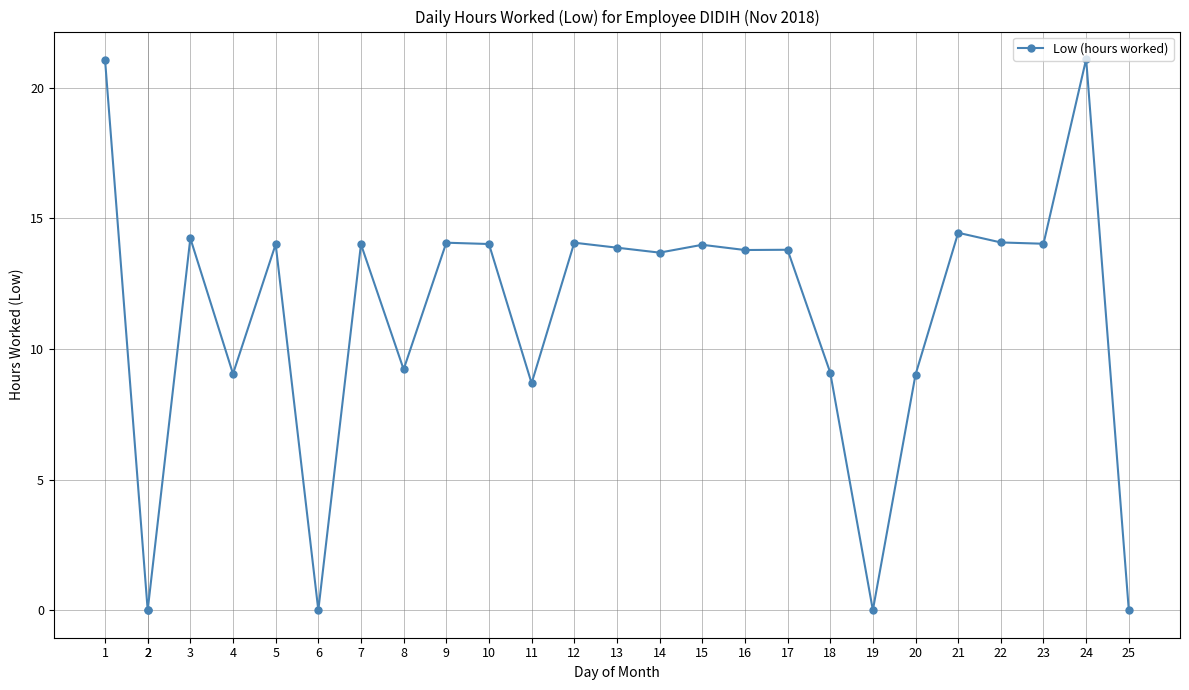

Rank the categories by value from lowest to highest.

2, 2, 6, 19, 25, 11, 20, 4, 18, 8, 14, 16, 17, 13, 15, 5, 7, 10, 23, 9, 12, 22, 3, 21, 1, 24